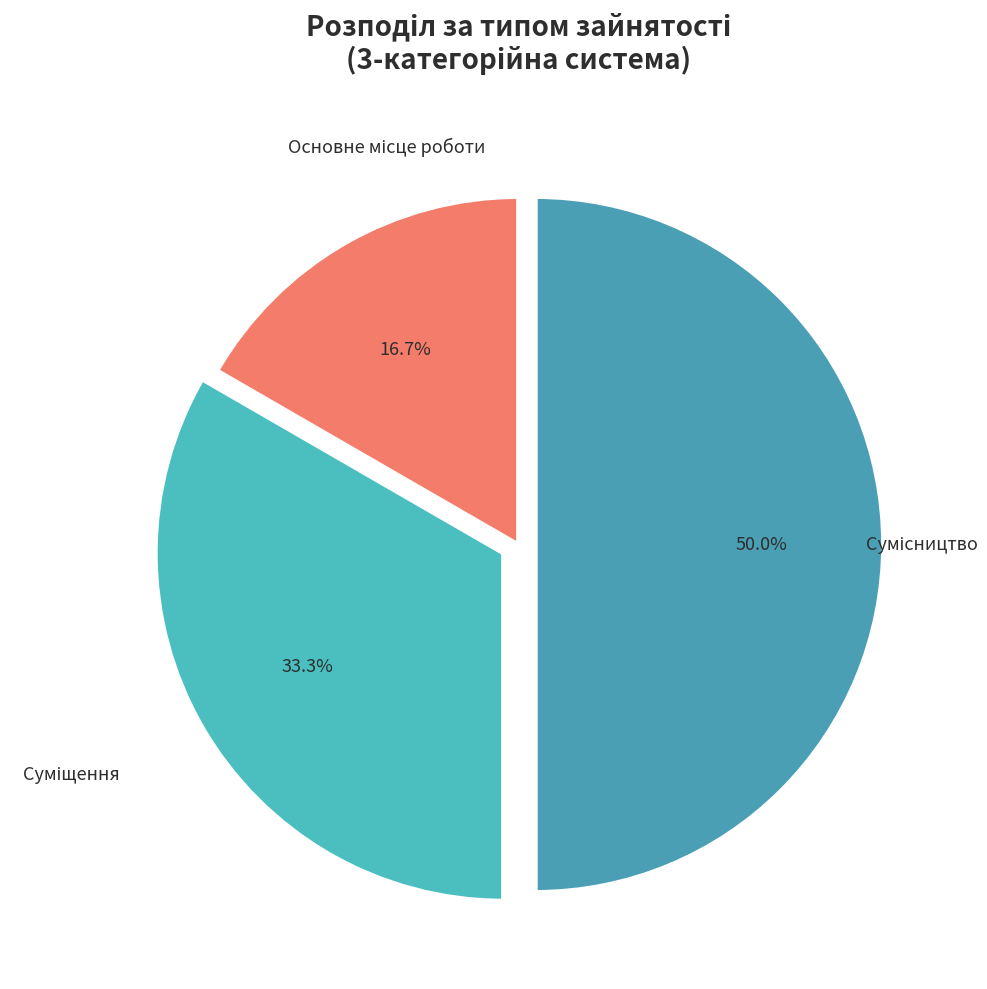

How many slices are in this pie chart?

3